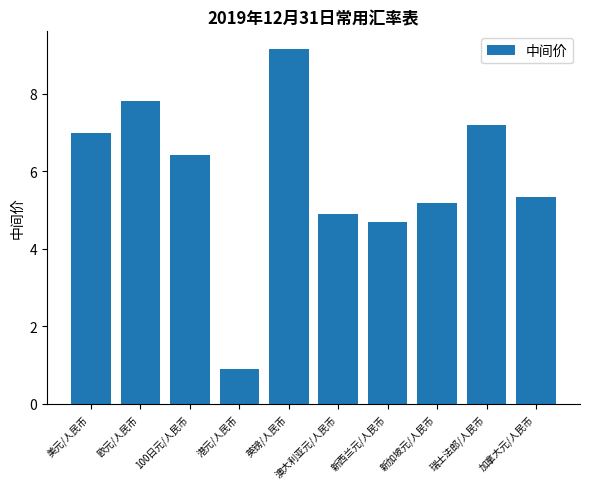

List the labels in order of value, smallest first.

港元/人民币, 新西兰元/人民币, 澳大利亚元/人民币, 新加坡元/人民币, 加拿大元/人民币, 100日元/人民币, 美元/人民币, 瑞士法郎/人民币, 欧元/人民币, 英镑/人民币